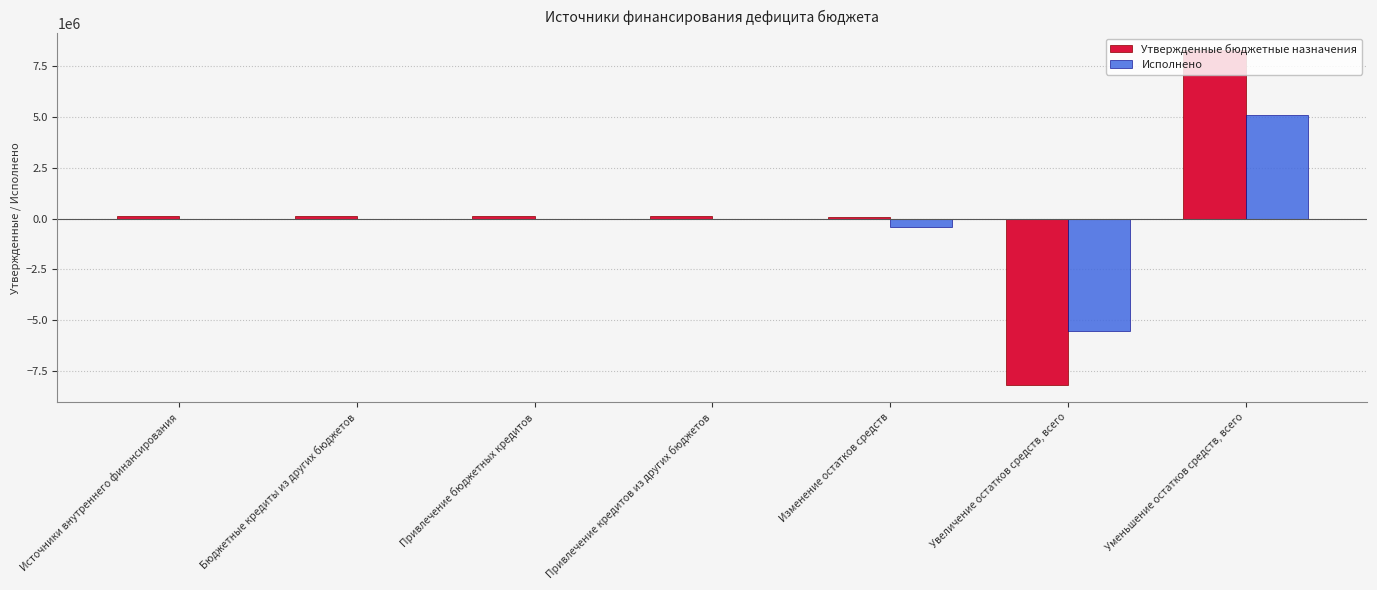

What is the sum of all Утвержденные бюджетные назначения values?

632862.0